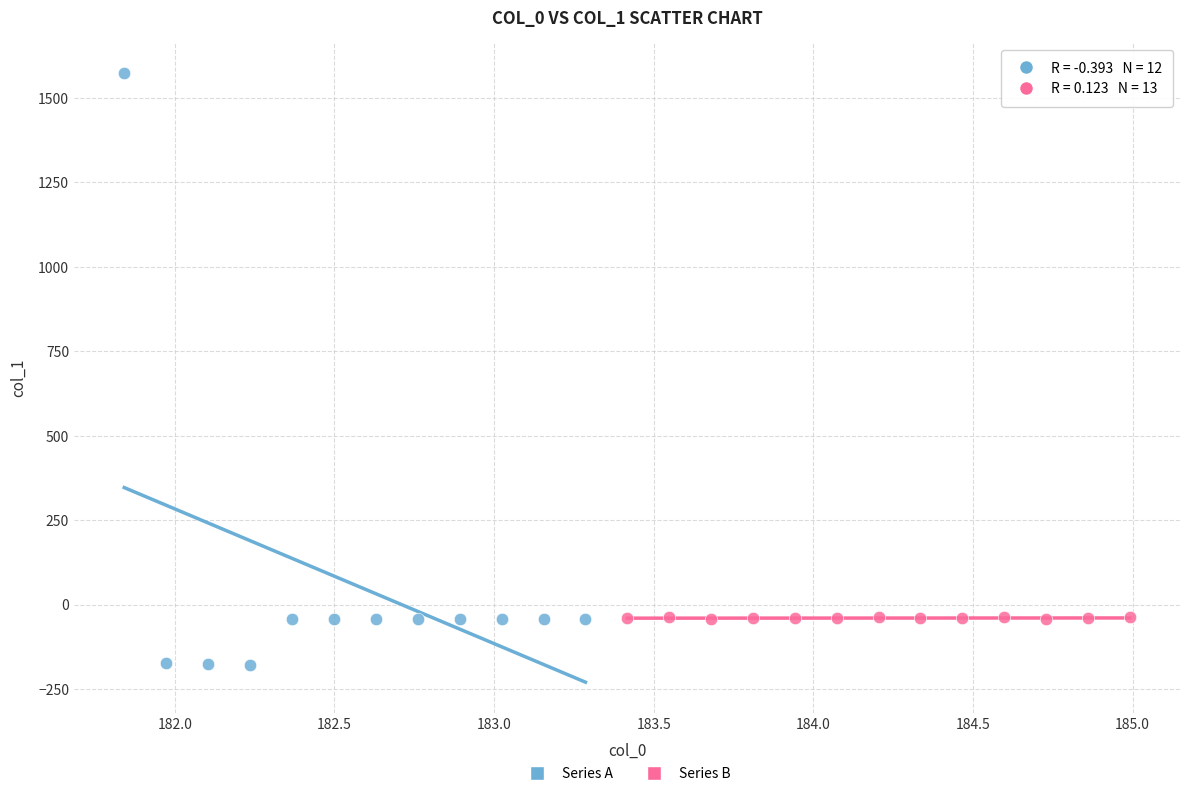

What are all the series names shown in the legend?

Series A, Series B